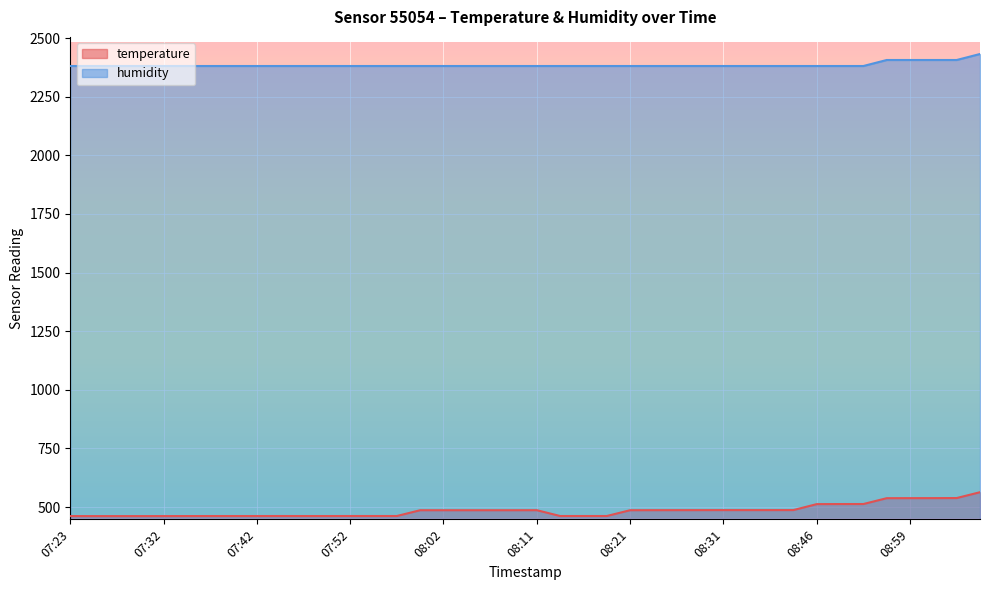

What is the difference between the maximum and minimum values in the temperature series?

101.9